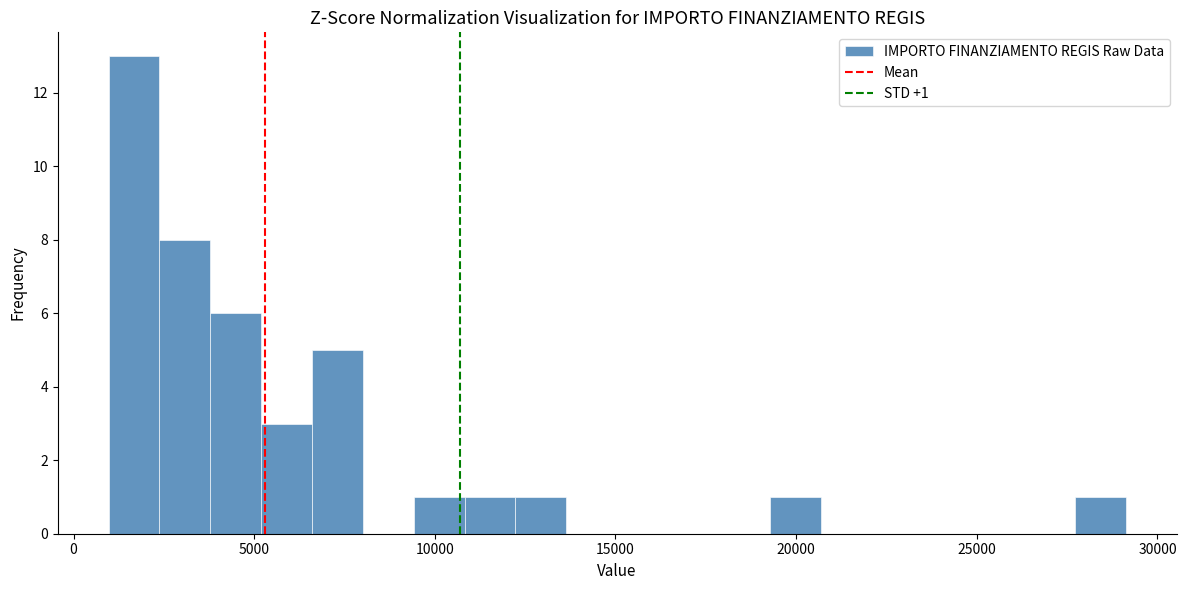

Around what value on the x-axis is the tallest bar? Give the approximate position of its centre, as read against the axis.

1500